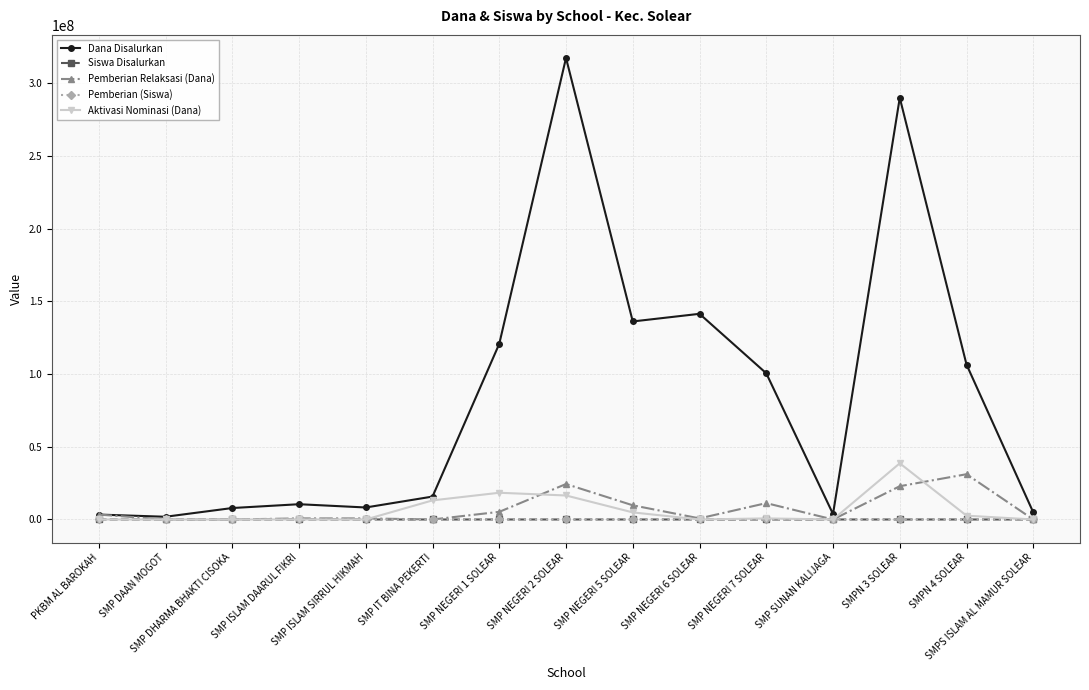

At which category does the chart reach its peak across all series?

SMP NEGERI 2 SOLEAR